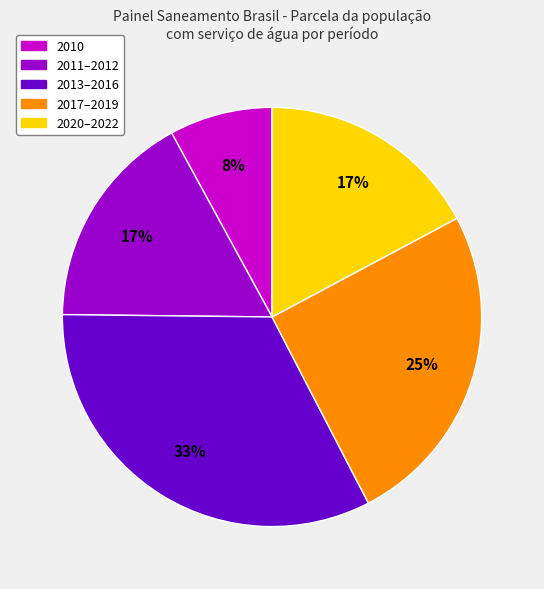

Is there a majority slice in this chart?

No